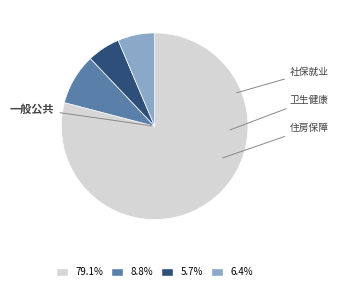

Is there any slice that represents more than half of the pie?

Yes